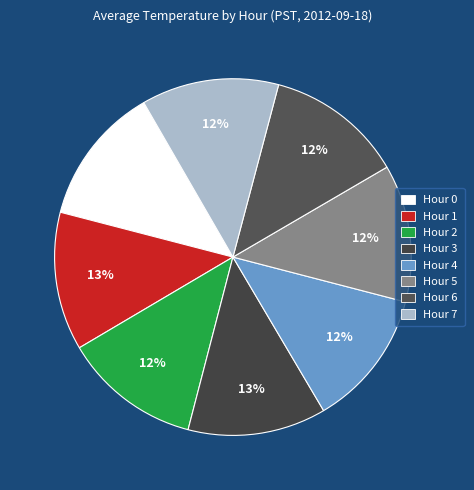

Count the number of slices in the pie.

8